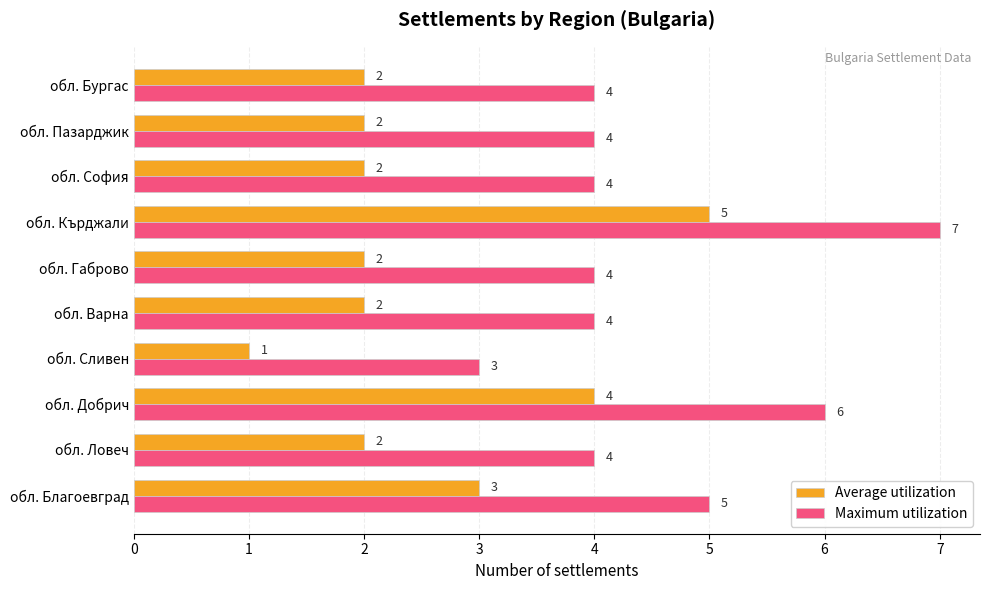

Which category has the highest value in the Average utilization series?

обл. Кърджали